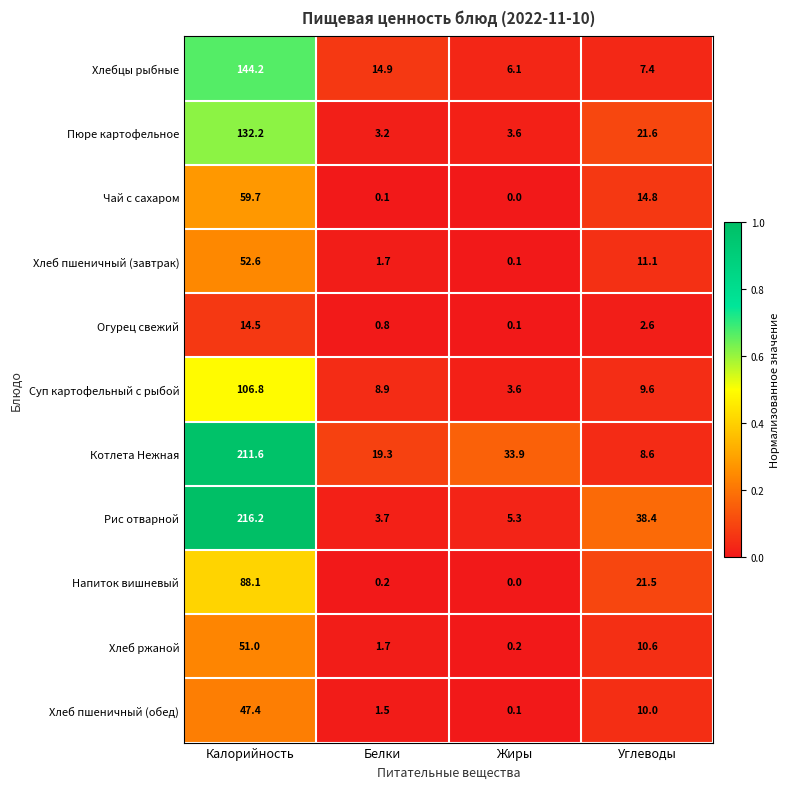

At which category does the chart reach its minimum across all series?

Жиры